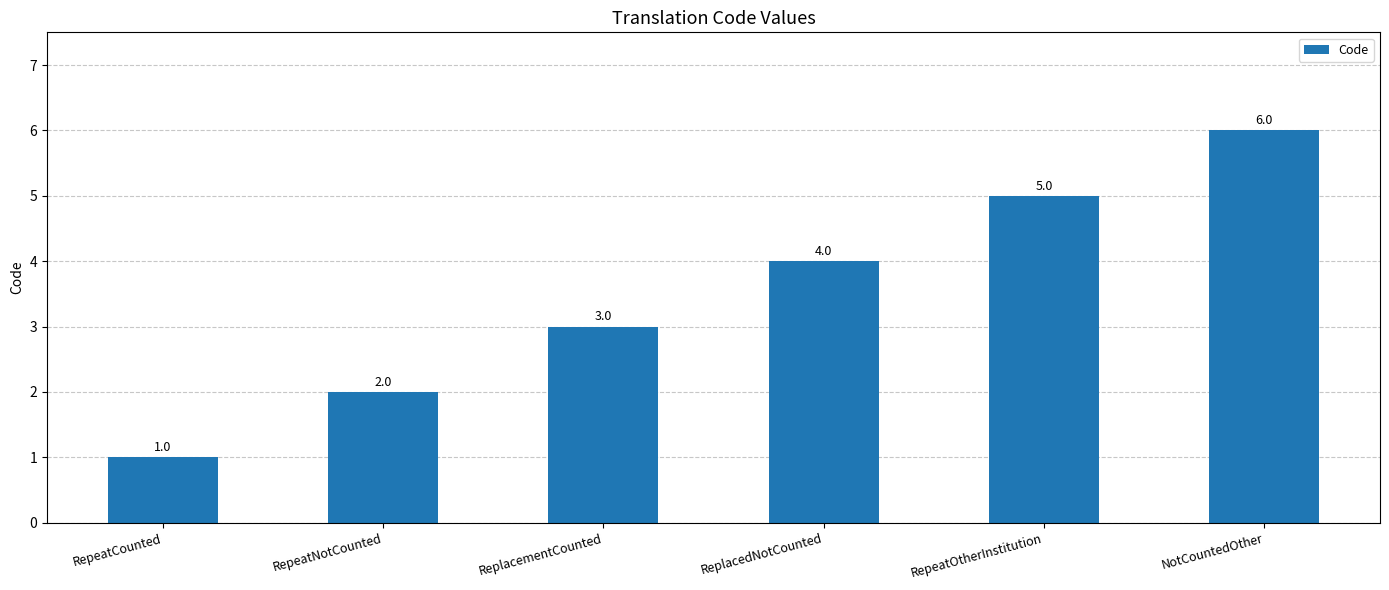

What is the sum of all values?

21